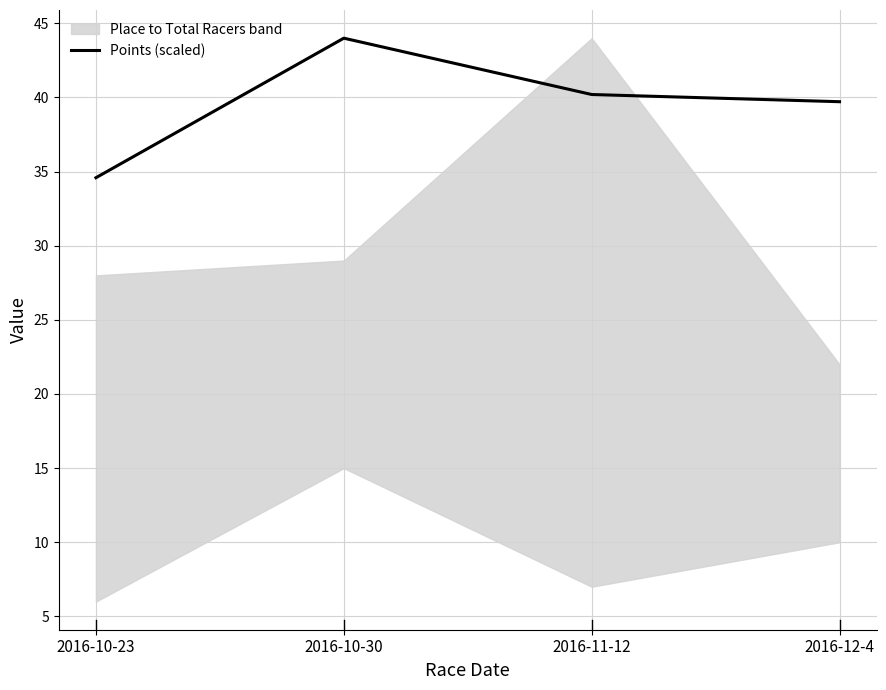

What is the label of the 3rd point from the left?

2016-11-12